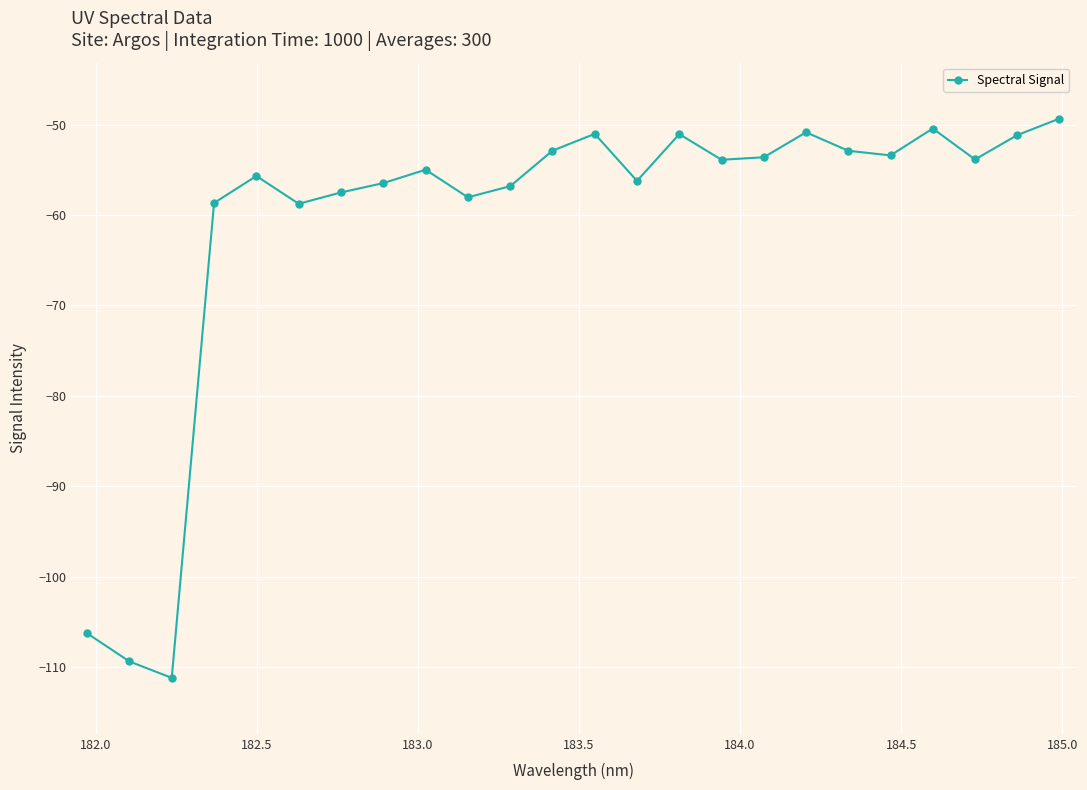

What is the average value?

-61.0